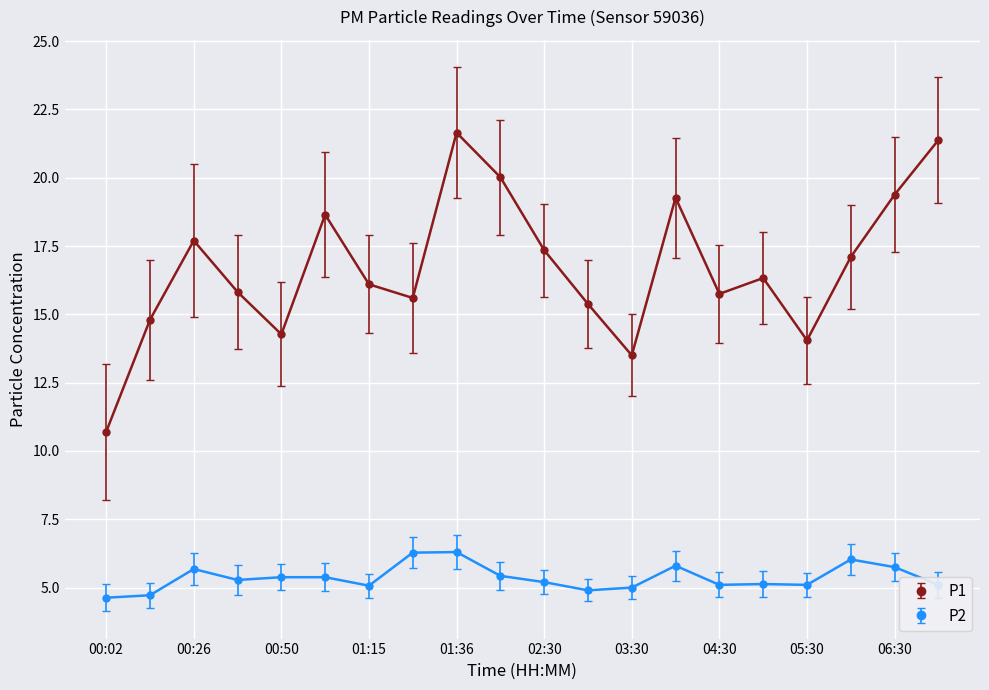

List the series in order of their peak value, lowest first.

P2, P1